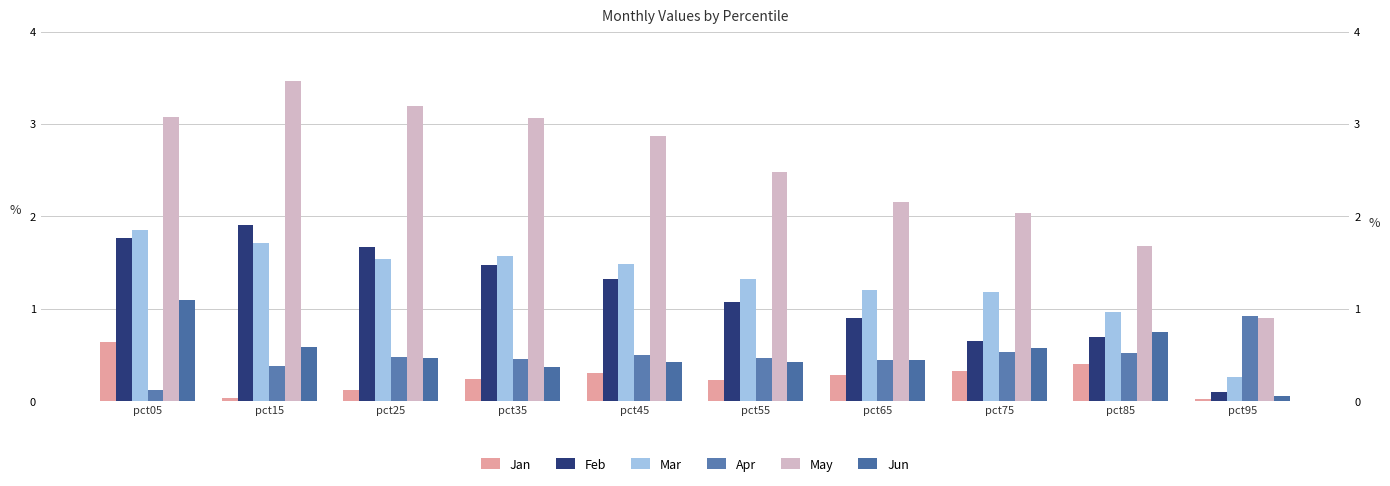

What is the difference between the second highest and minimum values in the Jan series?

0.4